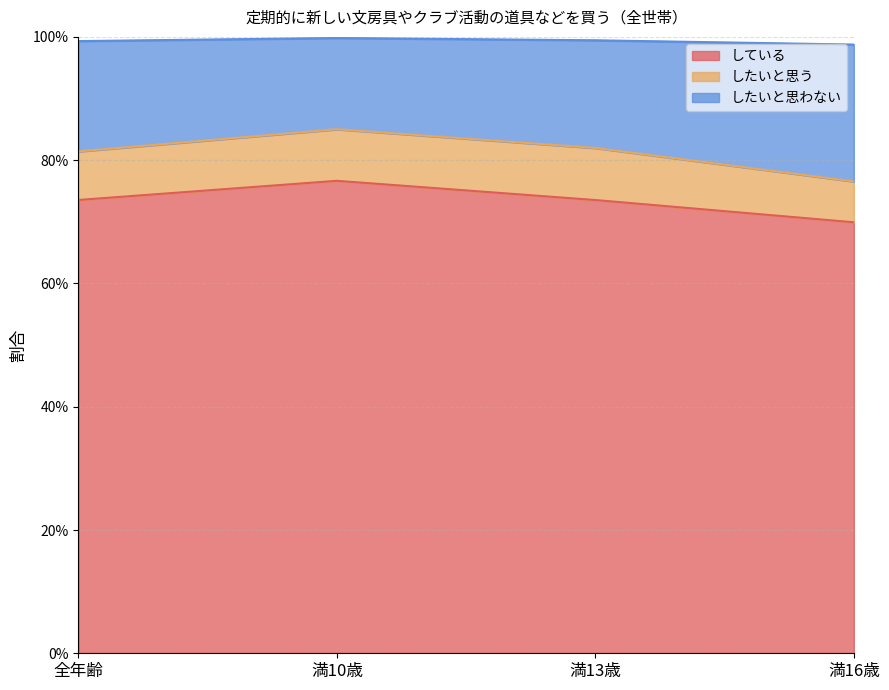

Where is the first local maximum for したいと思わない?

満10歳